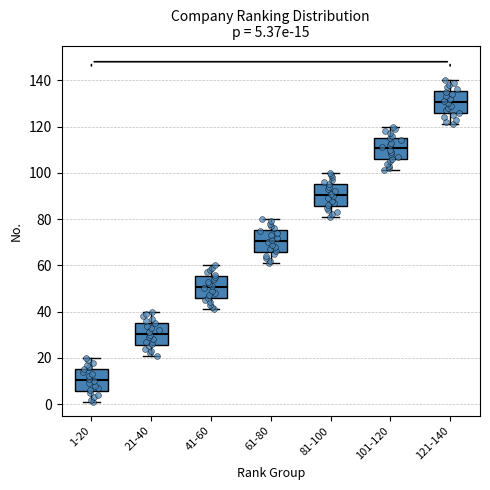

Which box's median line is the lowest?

1-20